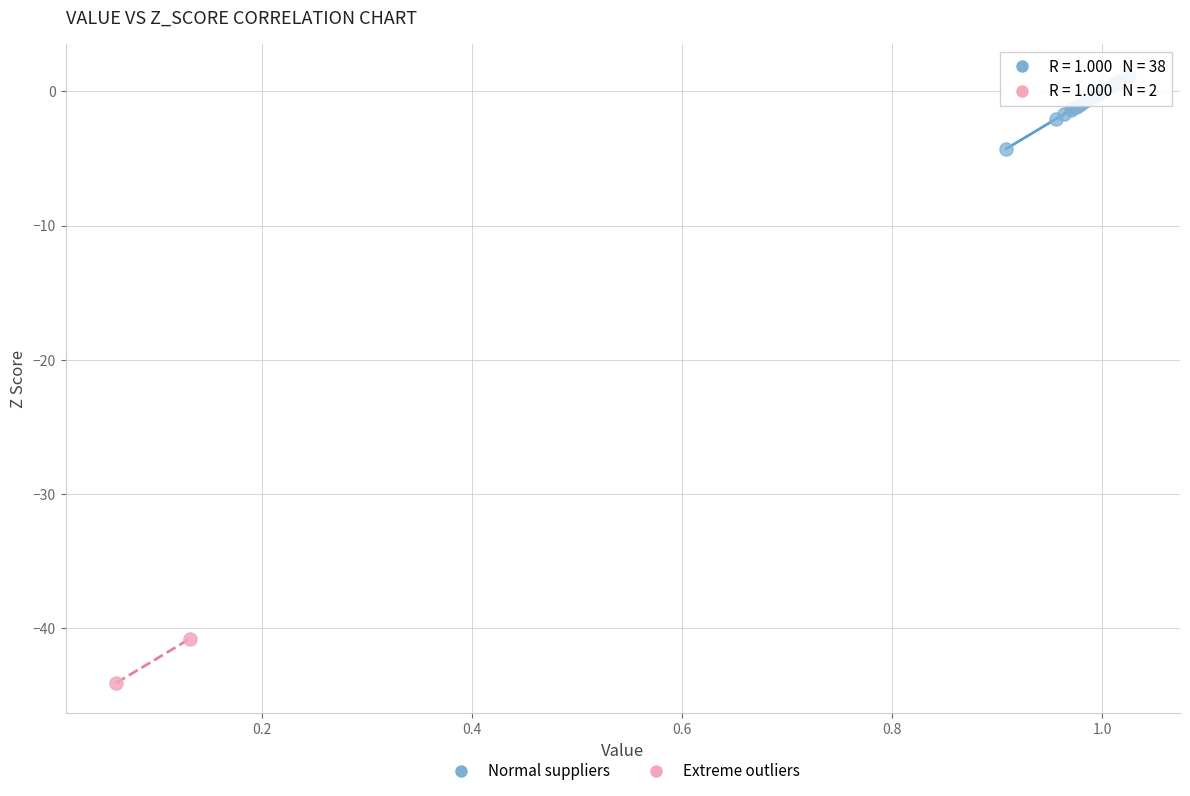

What are all the series names shown in the legend?

Normal suppliers, Extreme outliers